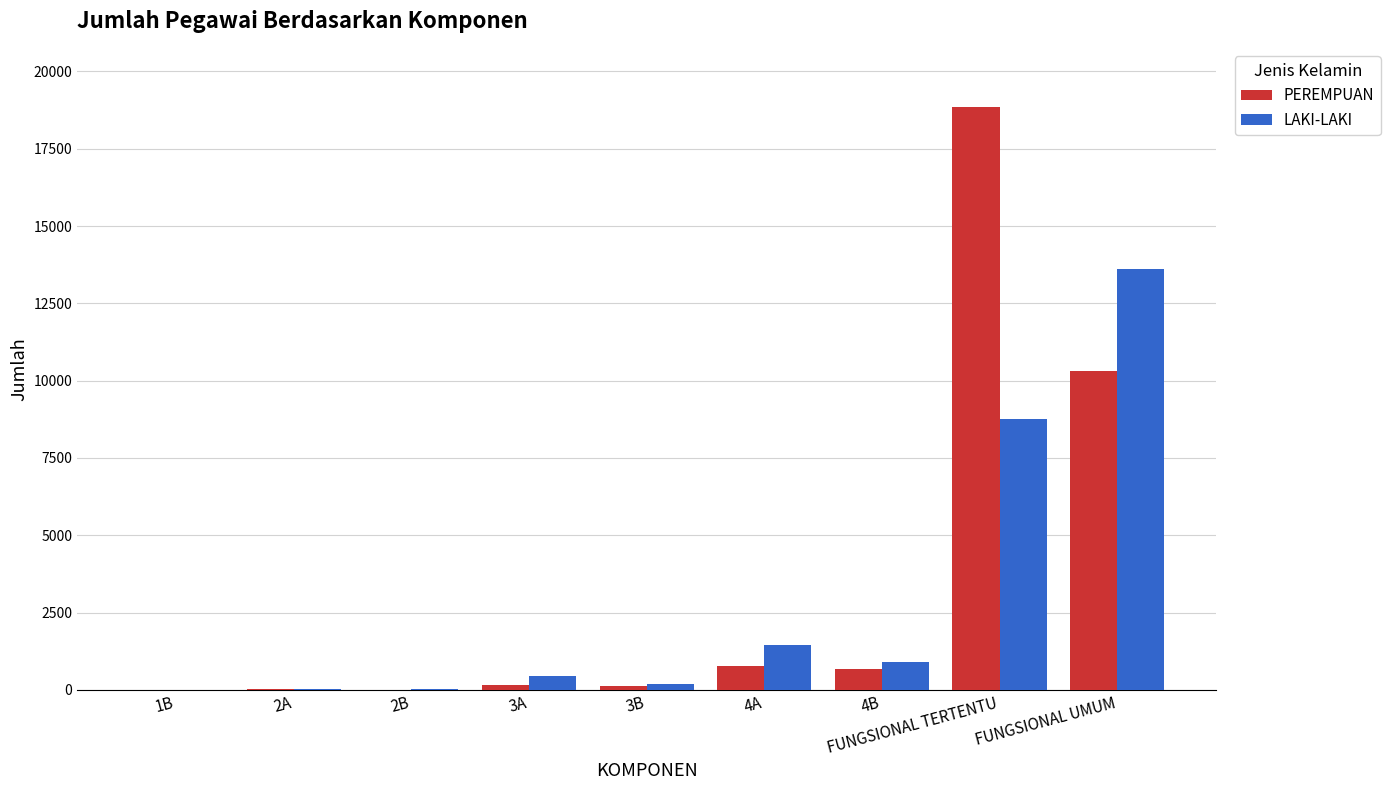

What is the highest value of the PEREMPUAN series?

18848